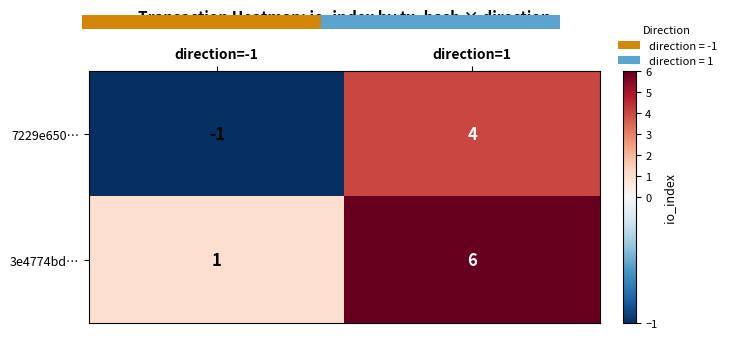

Reading right to left, what are all the values shown in this chart?

7229e650…: 4	-1
3e4774bd…: 6	1